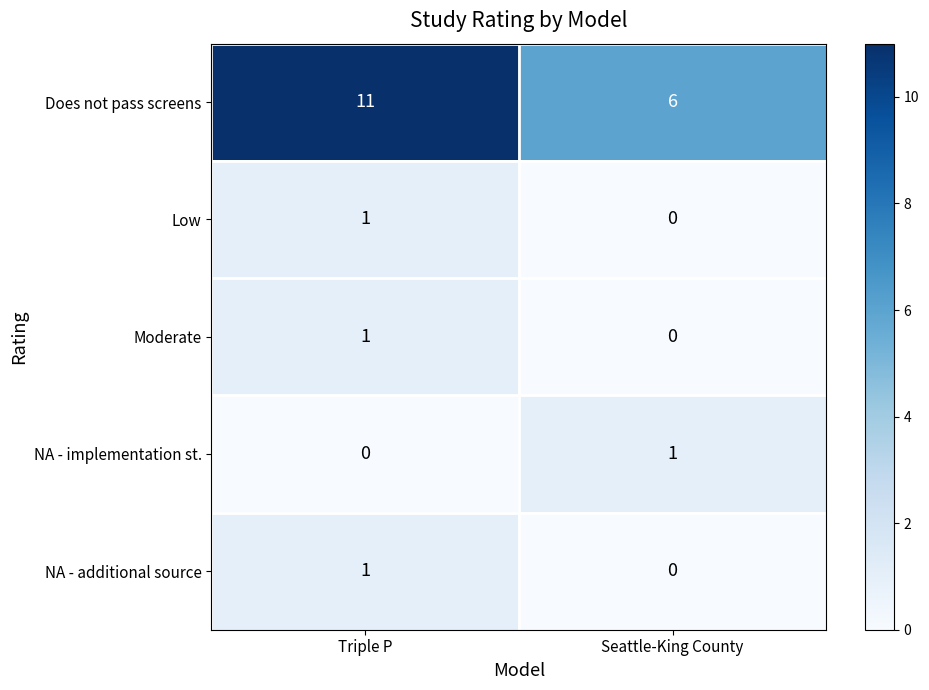

Count the number of categories in the chart.

2